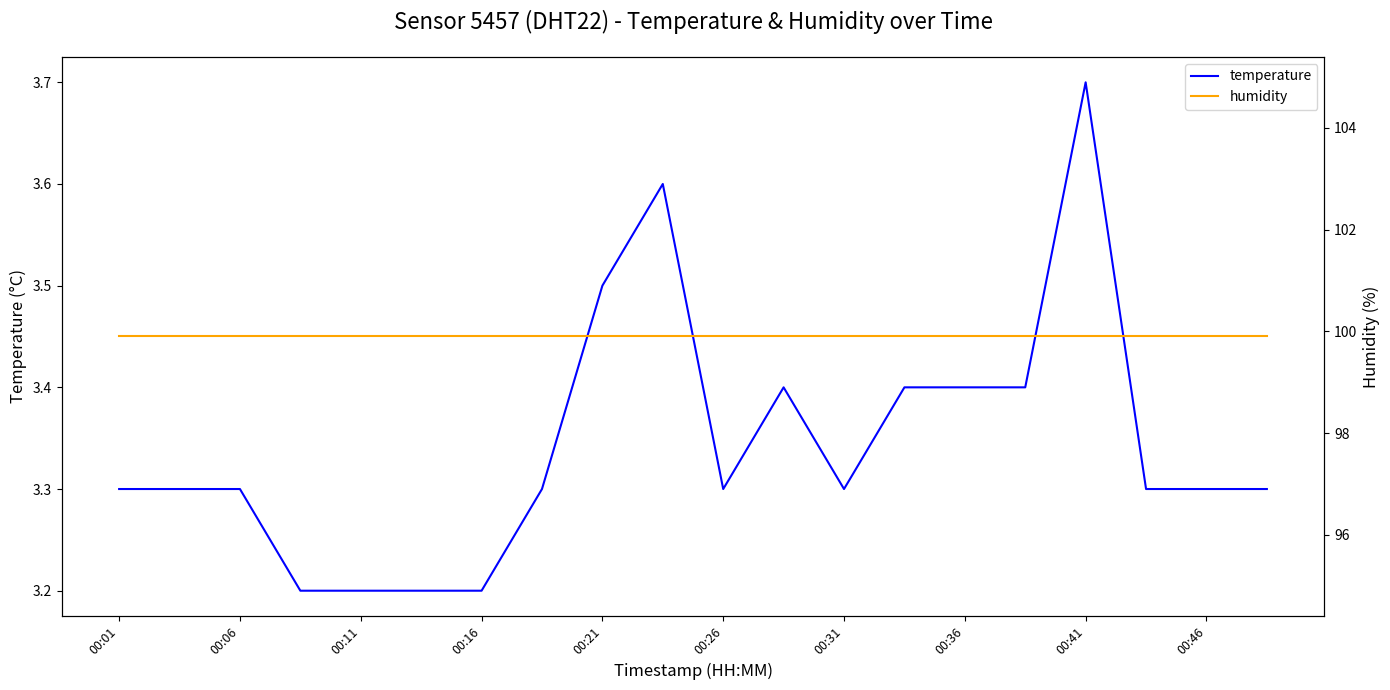

The value of temperature at 00:16 is 5.4. True or false?

False